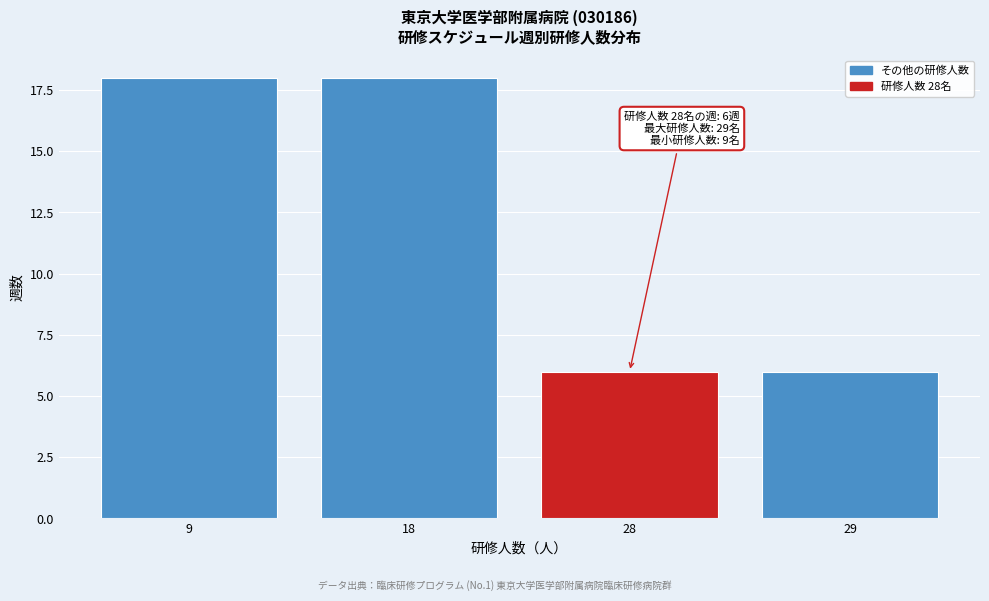

Reading left to right, what are all the values shown in this chart?

9=18	18=18	28=6	29=6